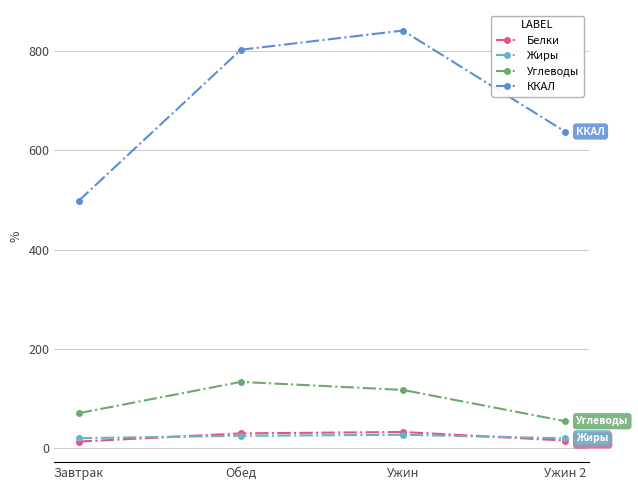

Where is Жиры nearest to the value 23?

Обед